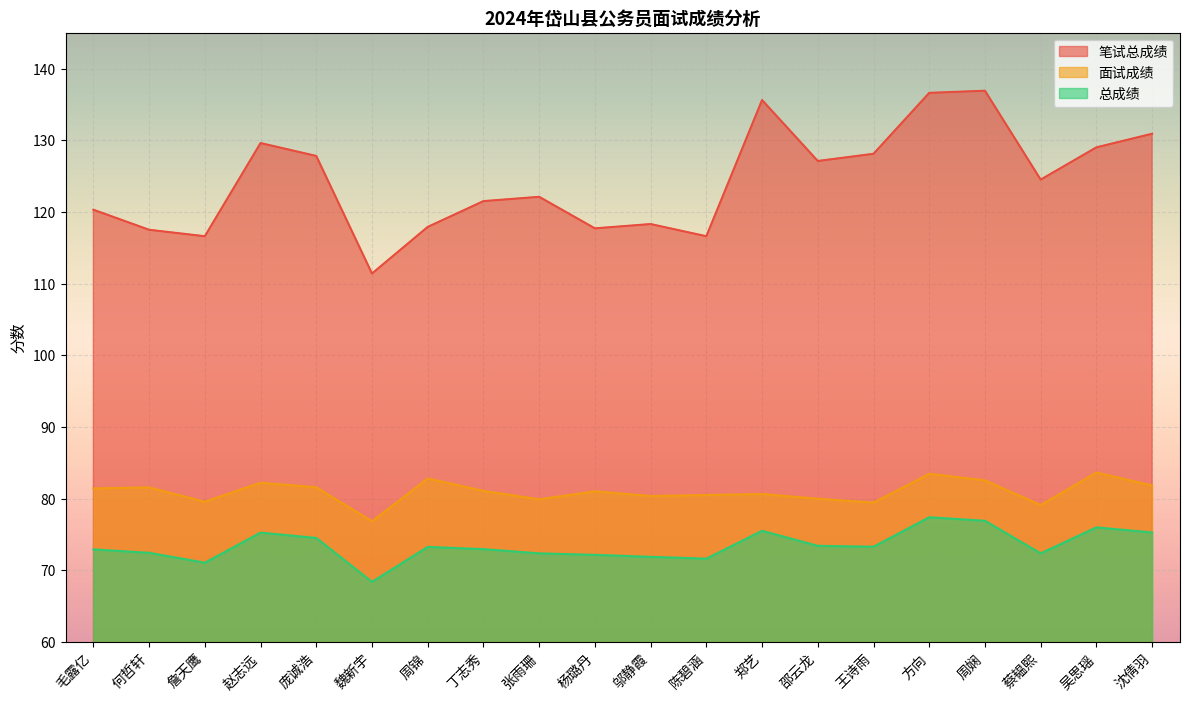

Count the number of data series in this chart.

3